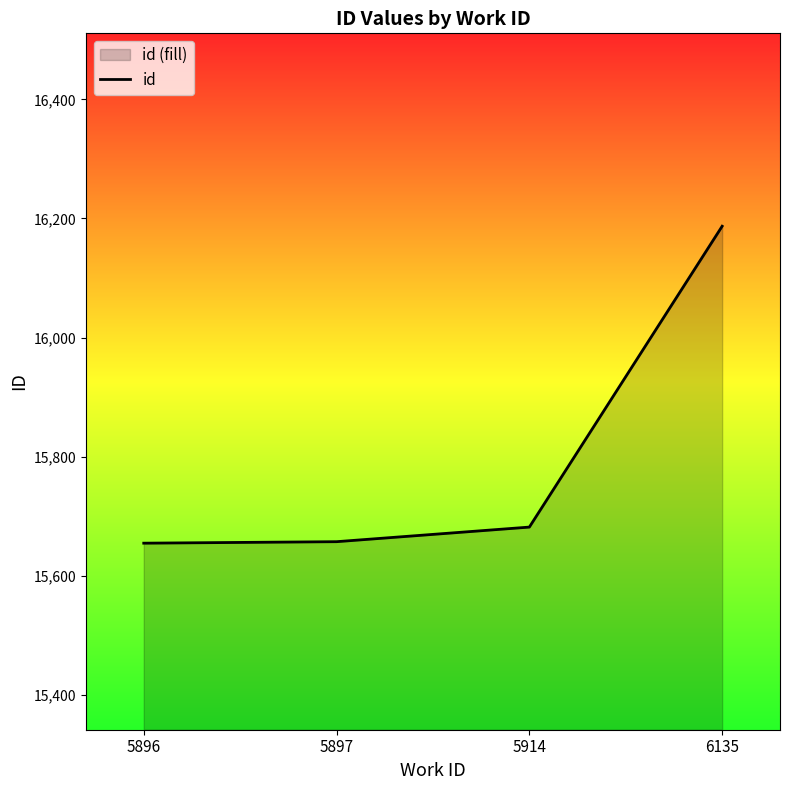

The value at 5896 is 21759.1. True or false?

False